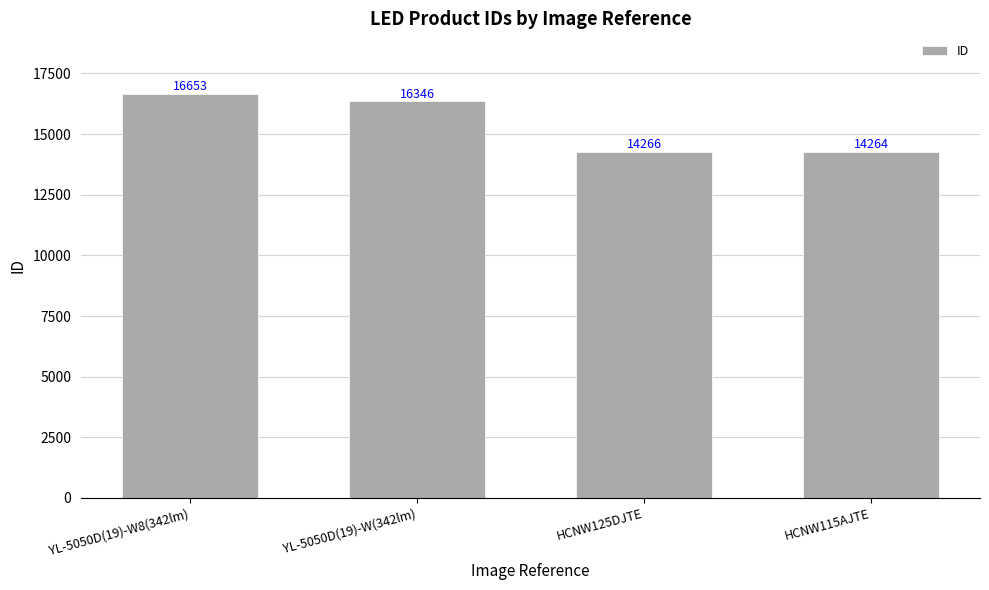

What is the difference between the maximum and minimum values?

2389